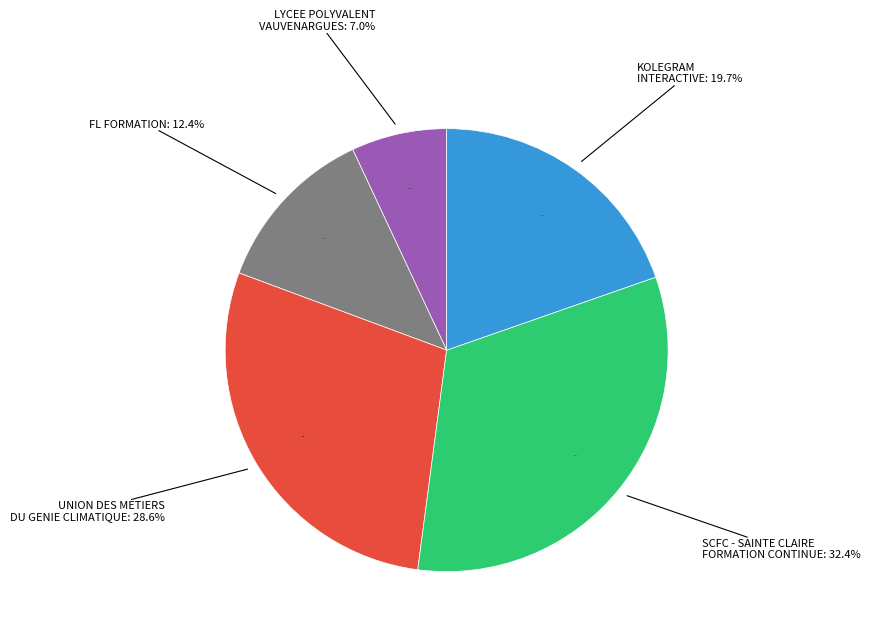

What portion of the pie excludes LYCEE POLYVALENT VAUVENARGUES?

93.0%